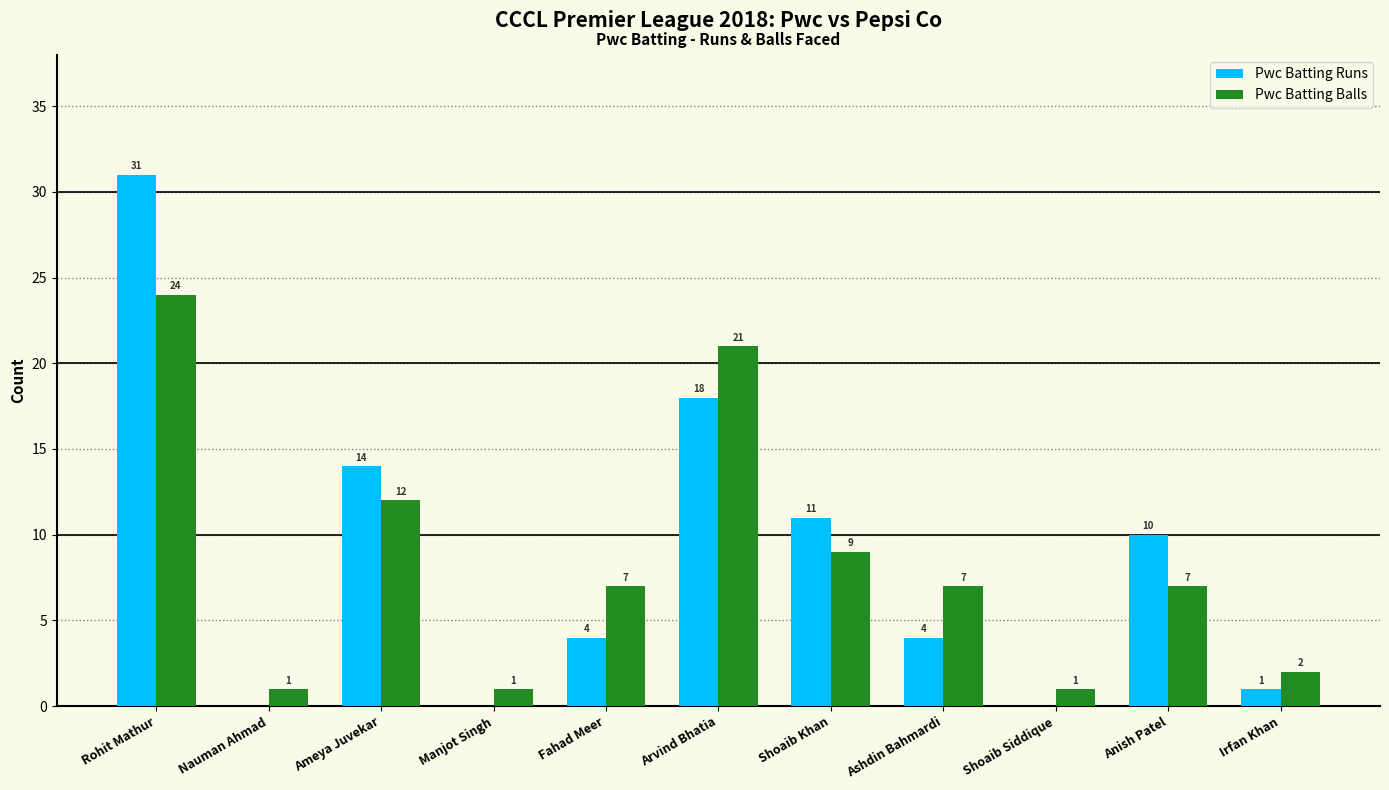

What is the spread (max minus min) of values at Manjot Singh?

1